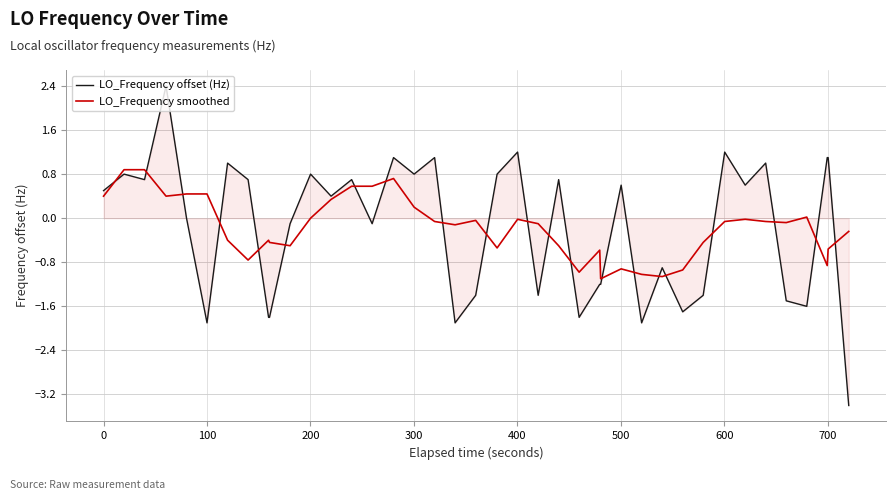

What is the difference between the maximum and minimum values in the LO_Frequency offset (Hz) series?

5.8